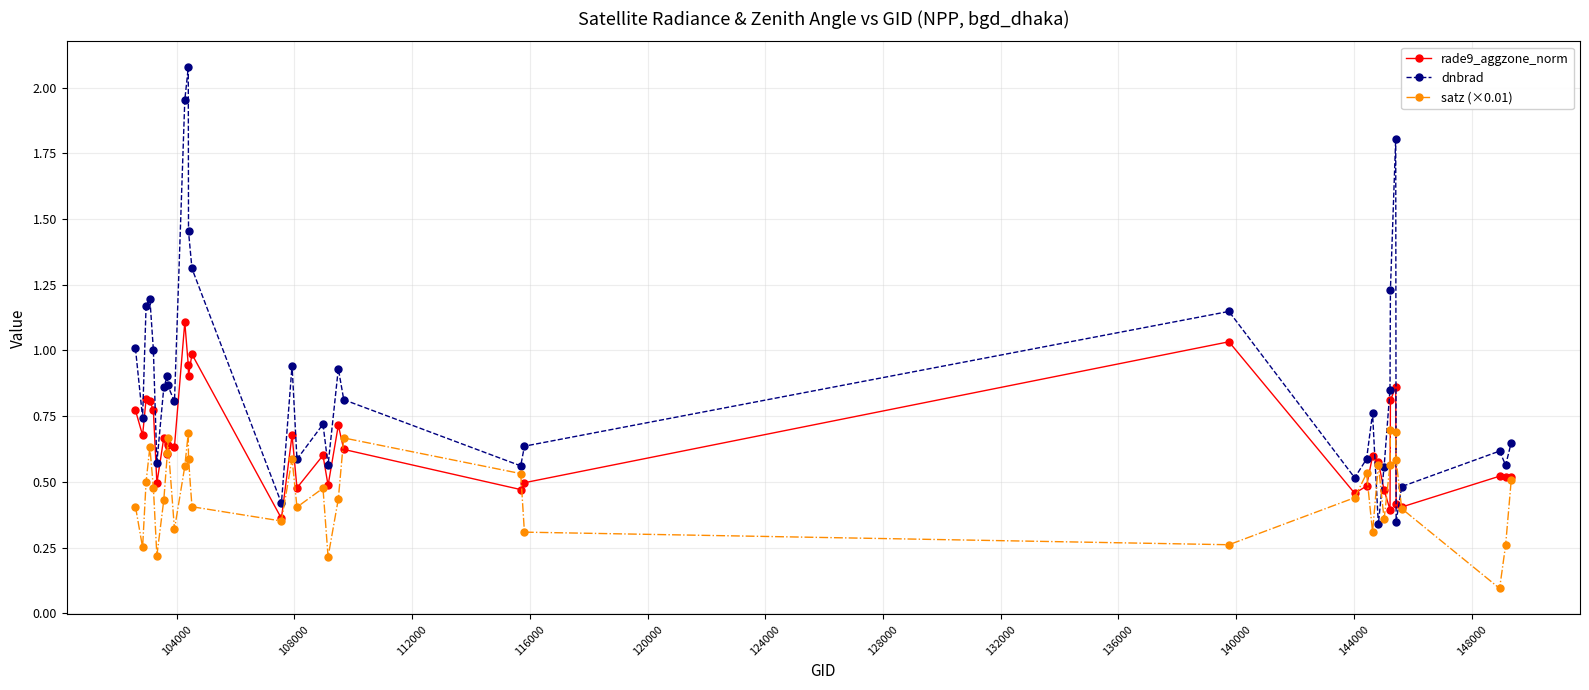

After their last crossing, which series has the higher values: satz (×0.01) or dnbrad?

dnbrad